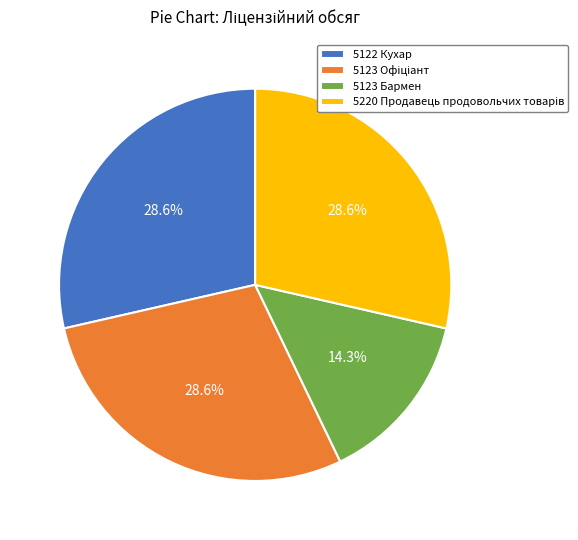

Which category has the smallest portion of the pie?

5123 Бармен